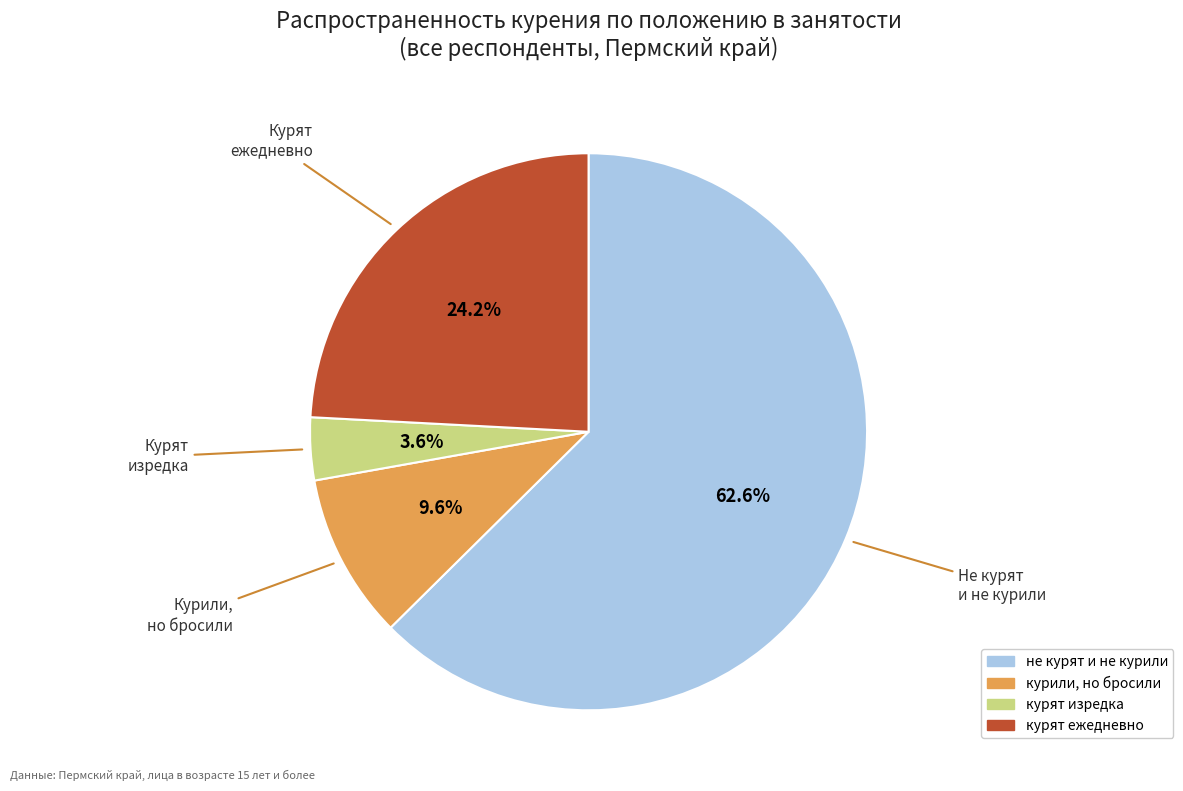

What portion of the pie excludes курят ежедневно?

75.8%